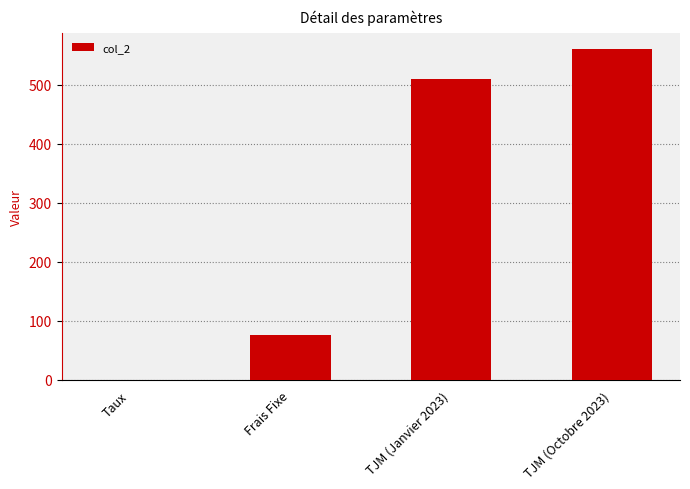

What is the maximum value shown in the chart?

560.0